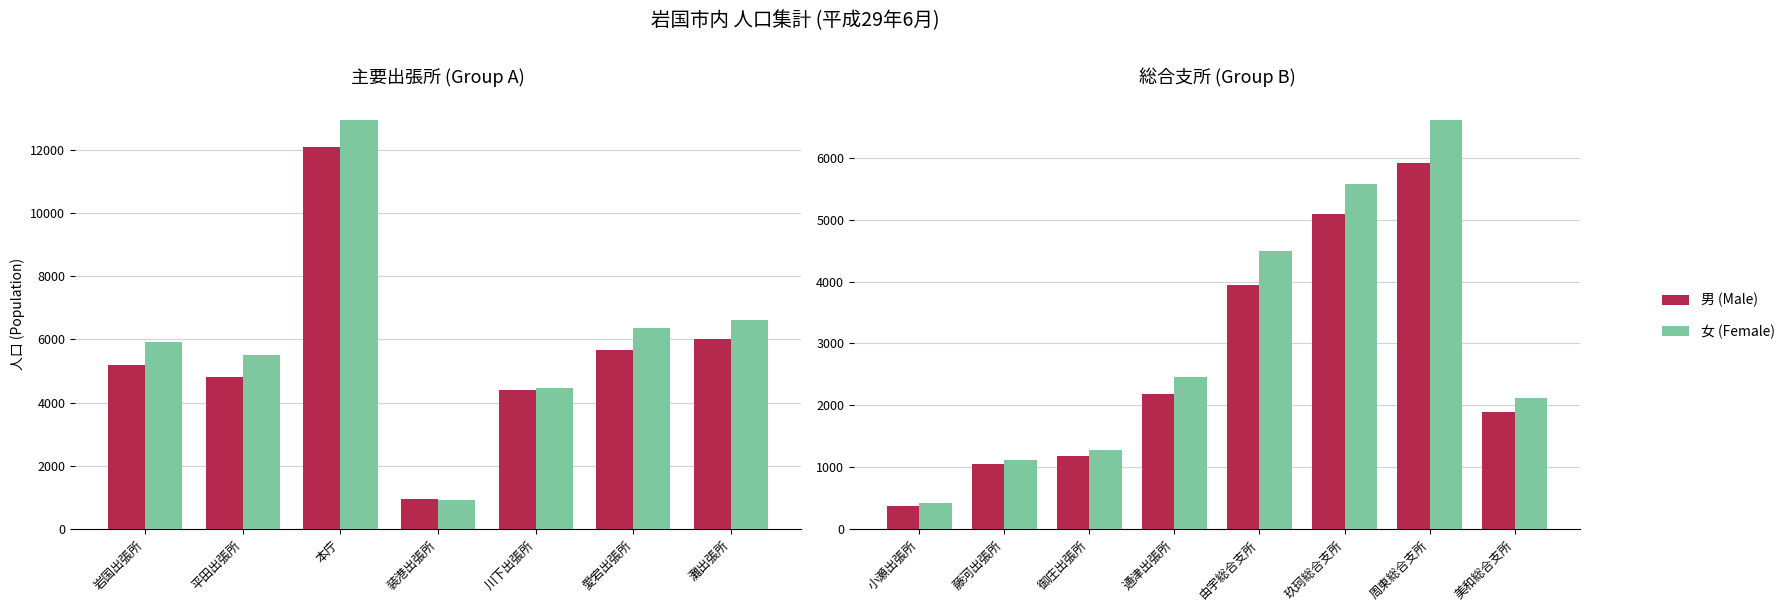

How many categories are shown in the chart?

8